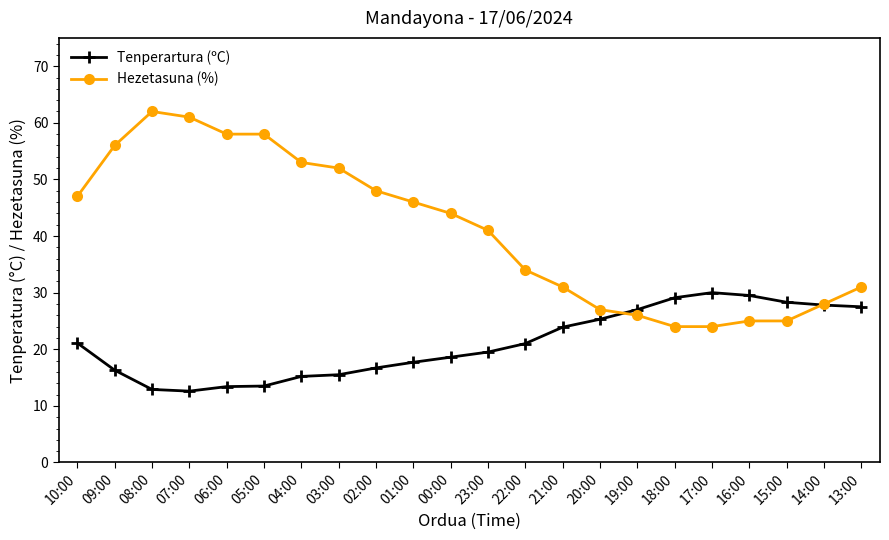

What is the label of the 2nd point from the left?

09:00